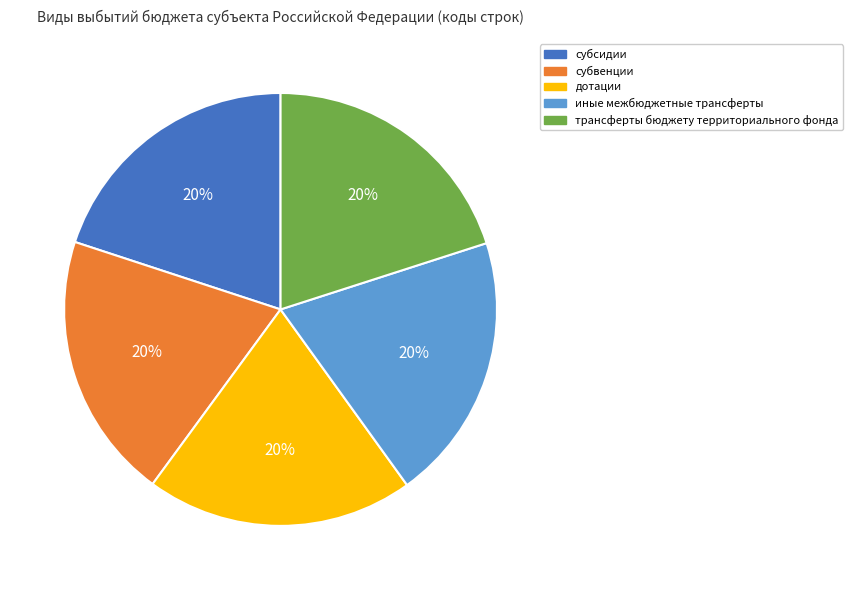

Is there a majority slice in this chart?

No